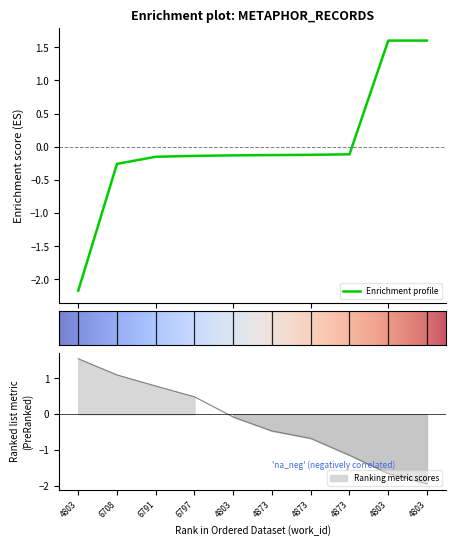

How many lines are shown in the chart?

1